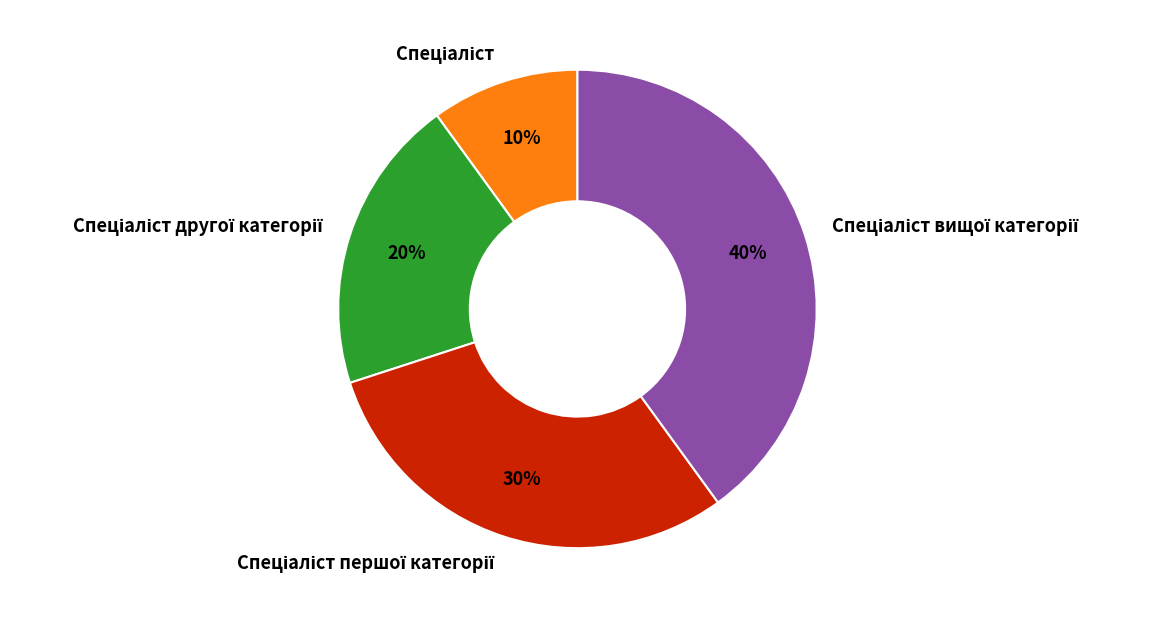

How many segments does this pie chart have?

4